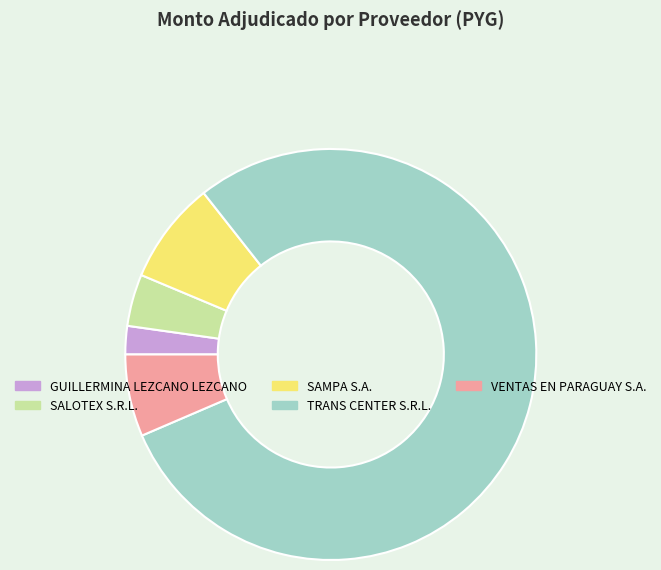

Count the number of slices in the pie.

5